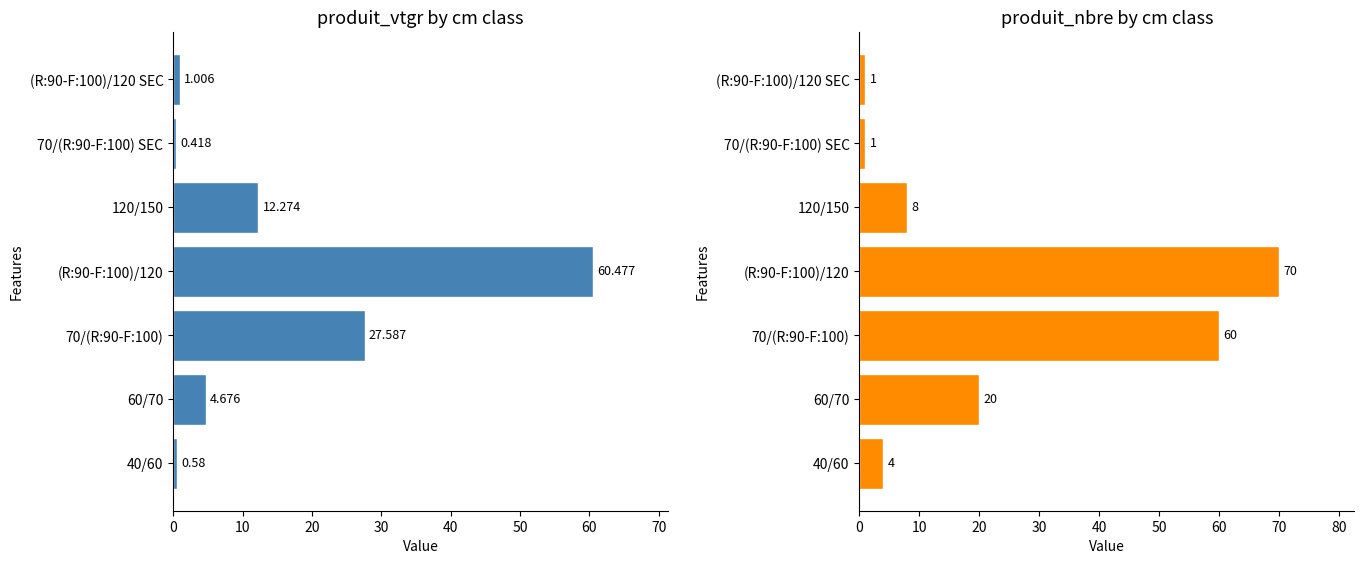

The value of produit_nbre at 40/60 is 4.0. True or false?

True